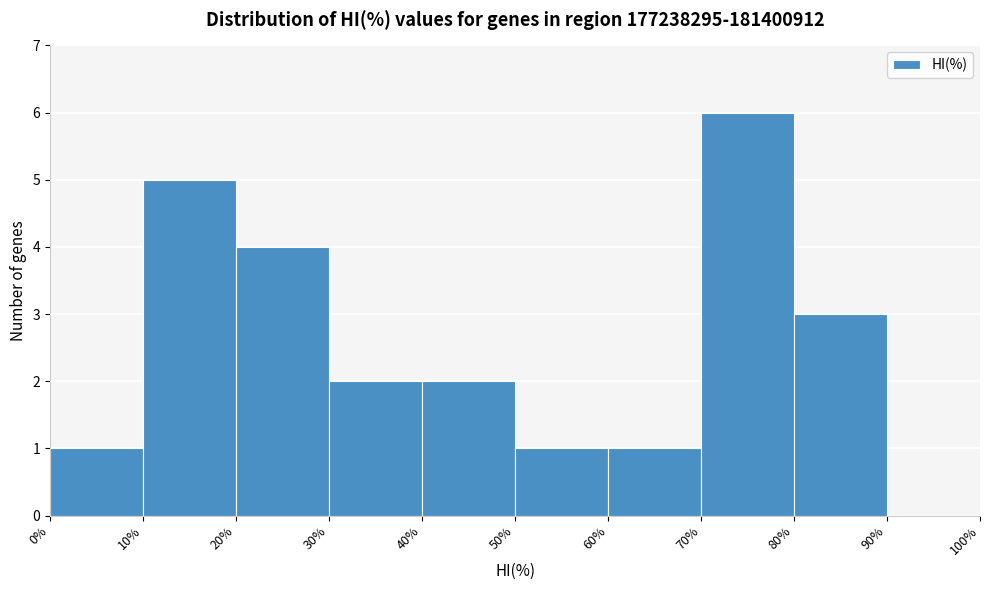

Over which range of the x-axis is the bar tallest?

70% to 80%